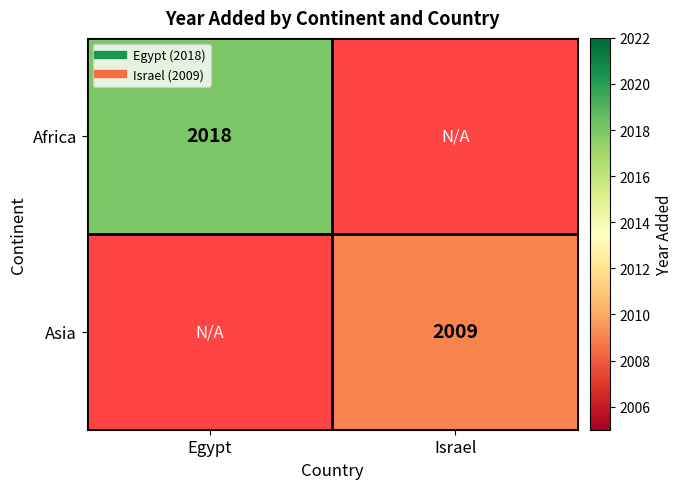

Which label corresponds to the largest value in the chart?

Egypt